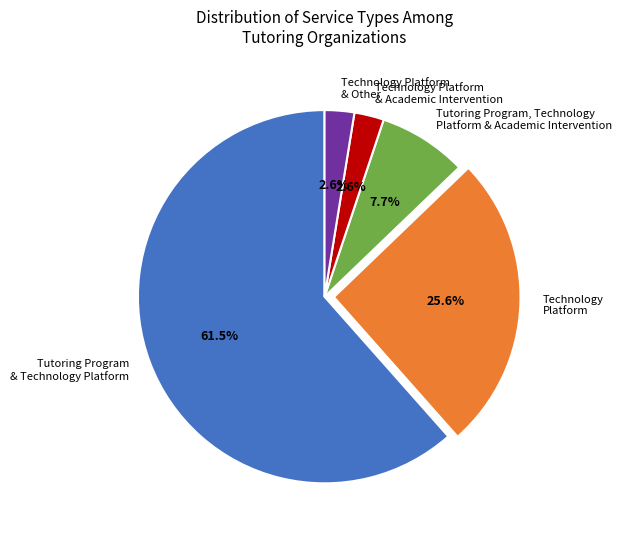

What is the majority slice?

Tutoring Program & Technology Platform